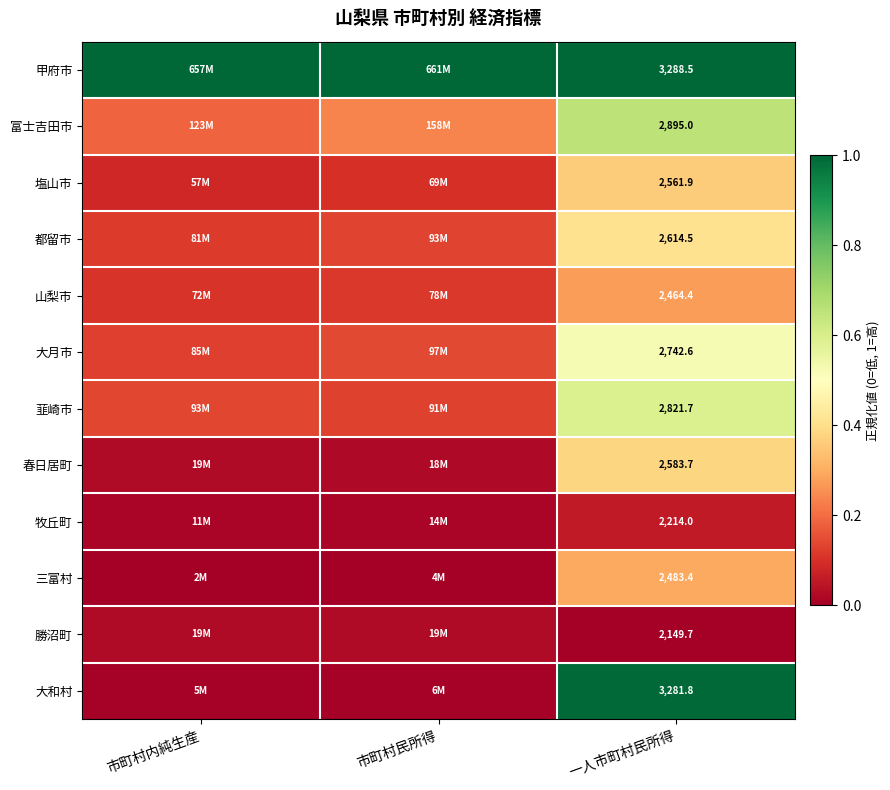

Is the value of 甲府市 at 一人市町村民所得 greater than the value of 牧丘町 at 一人市町村民所得?

Yes